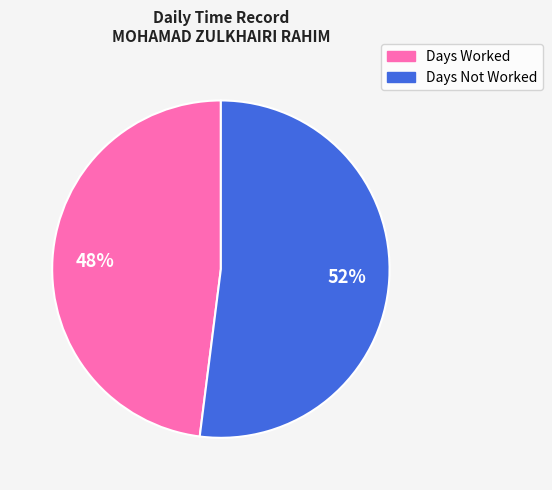

How many slices are in this pie chart?

2